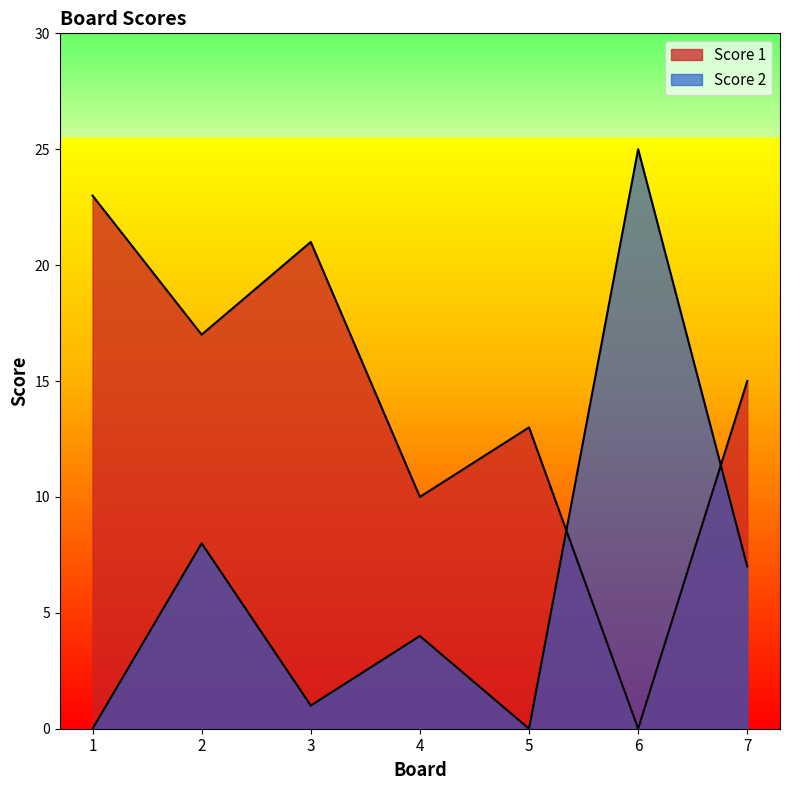

What is the sum of the Score 1 values at 7 and 4?

25